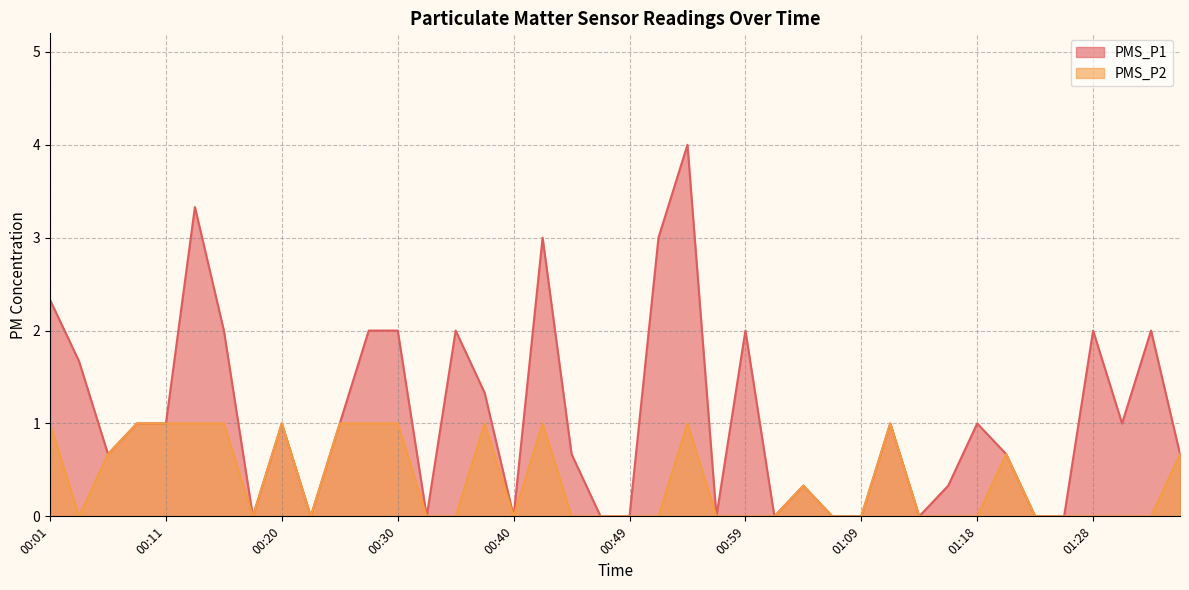

At which category does PMS_P2 reach its first local peak?

00:20